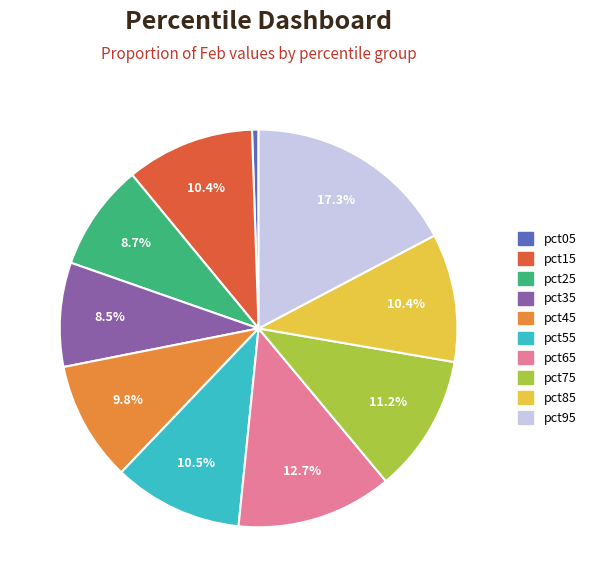

Which has a higher value, pct05 or pct35?

pct35